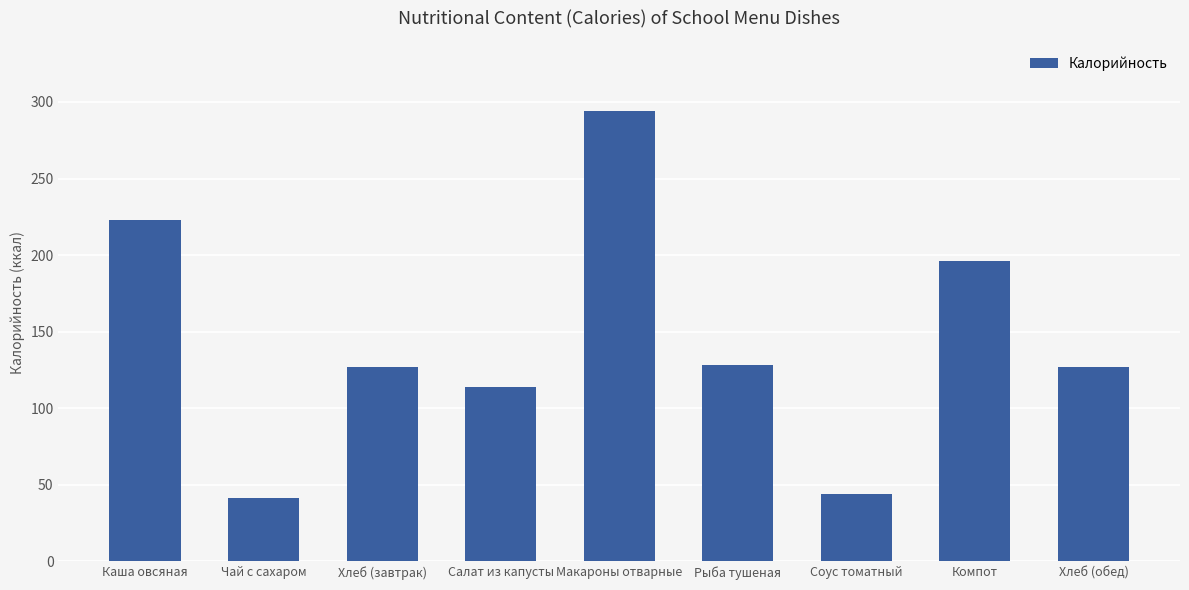

What is the value of the 2nd bar from the left?

41.6